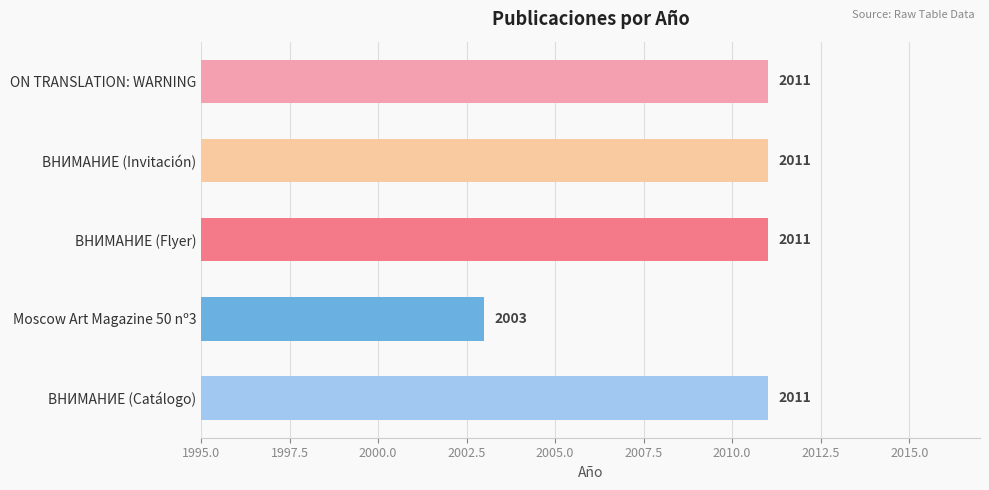

What is the sum of all values?

10047